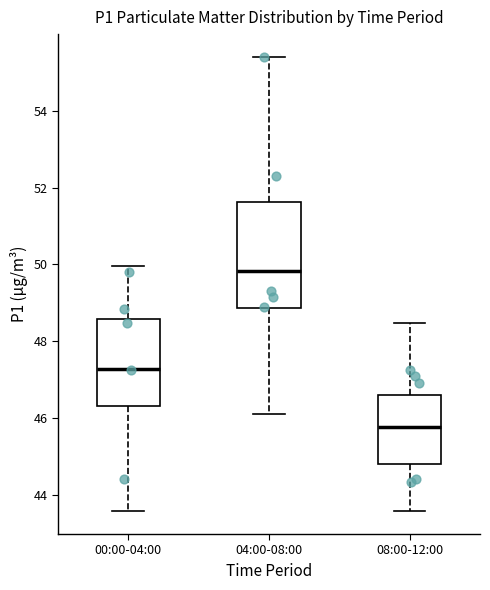

Comparing the boxes themselves (not the whiskers), which one is the tallest?

04:00-08:00